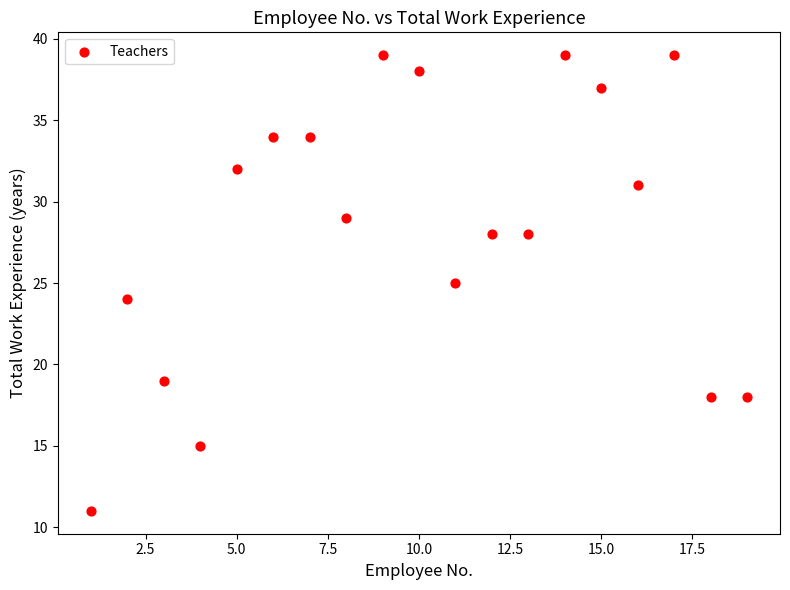

What is the range of X values (max minus min)?

18